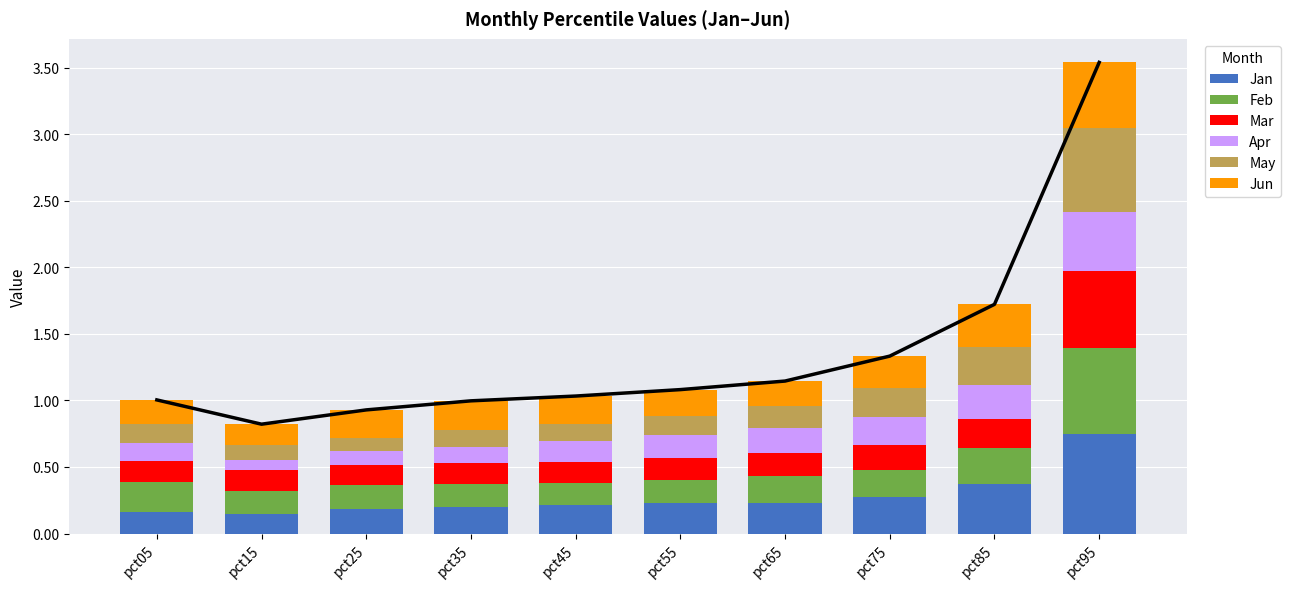

What is the value of the Jun bar at the 7th from the left?

0.2